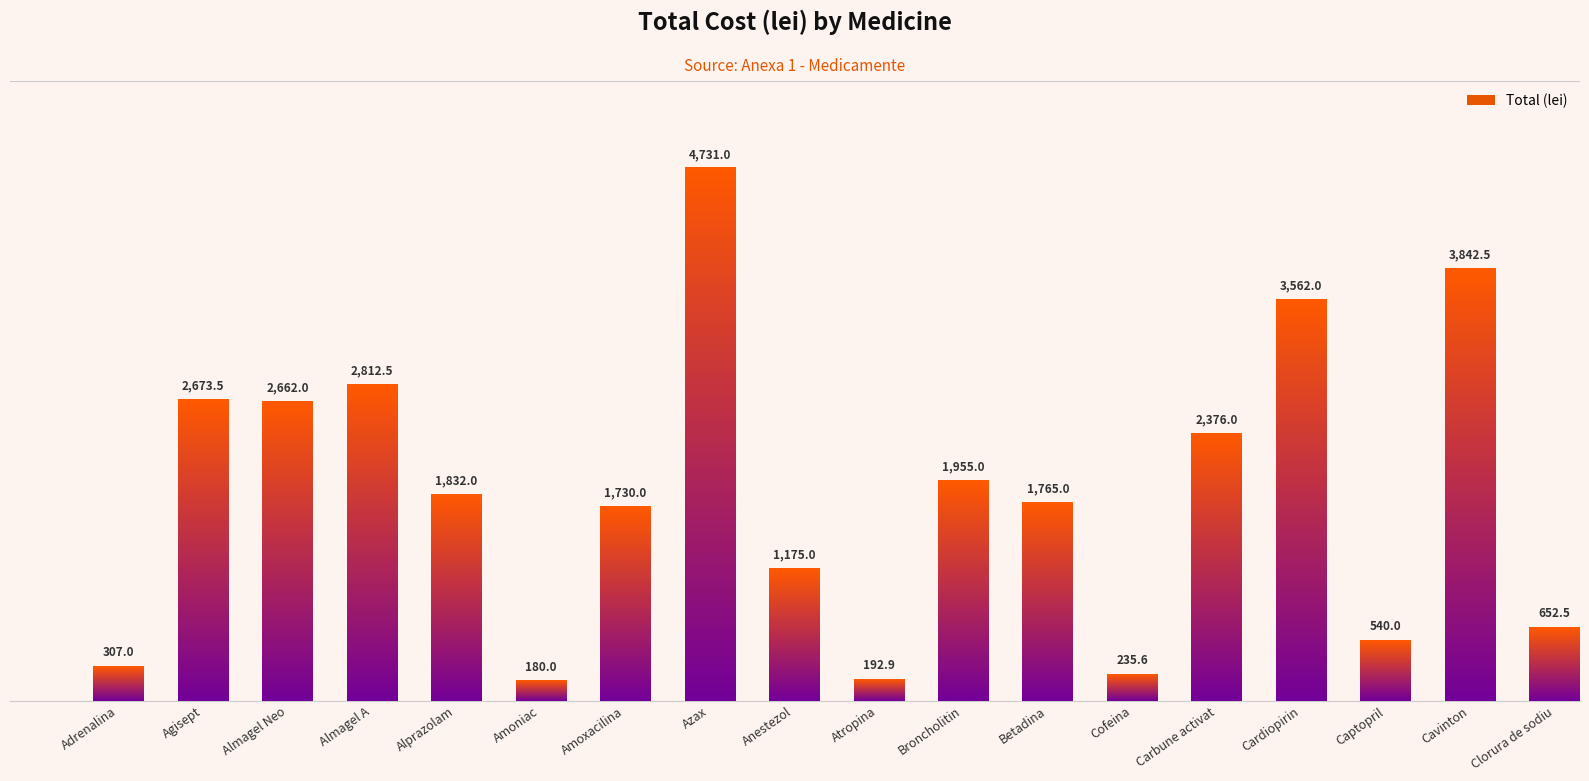

What is the difference between the second highest and second lowest values?

3649.6